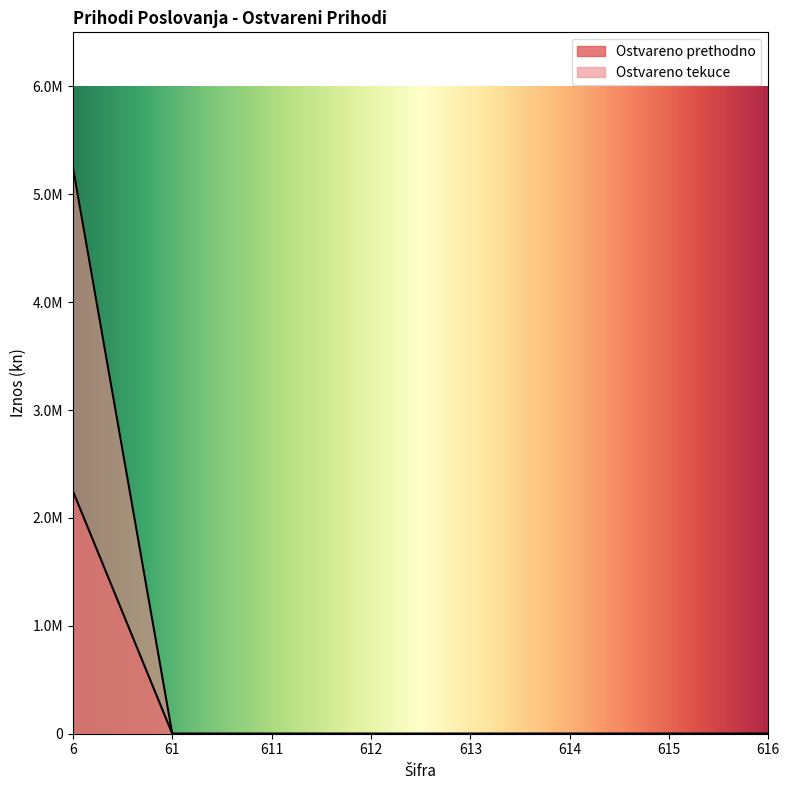

How many lines are shown in the chart?

3